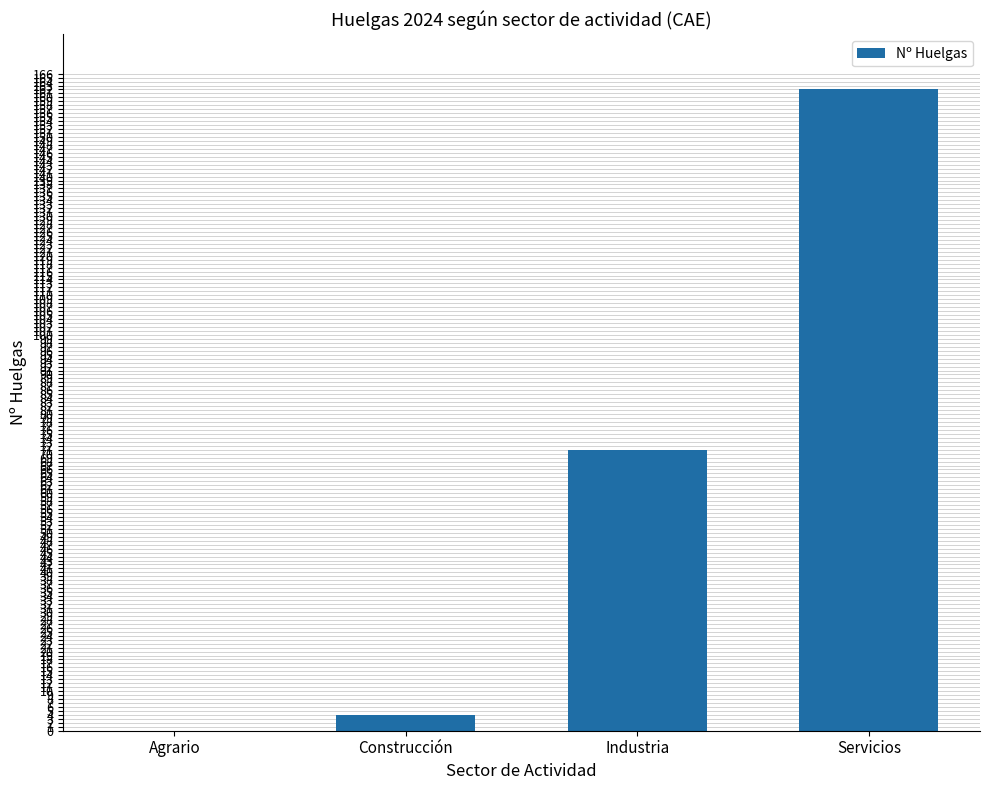

What is the change in value from Construcción to Servicios?

+158